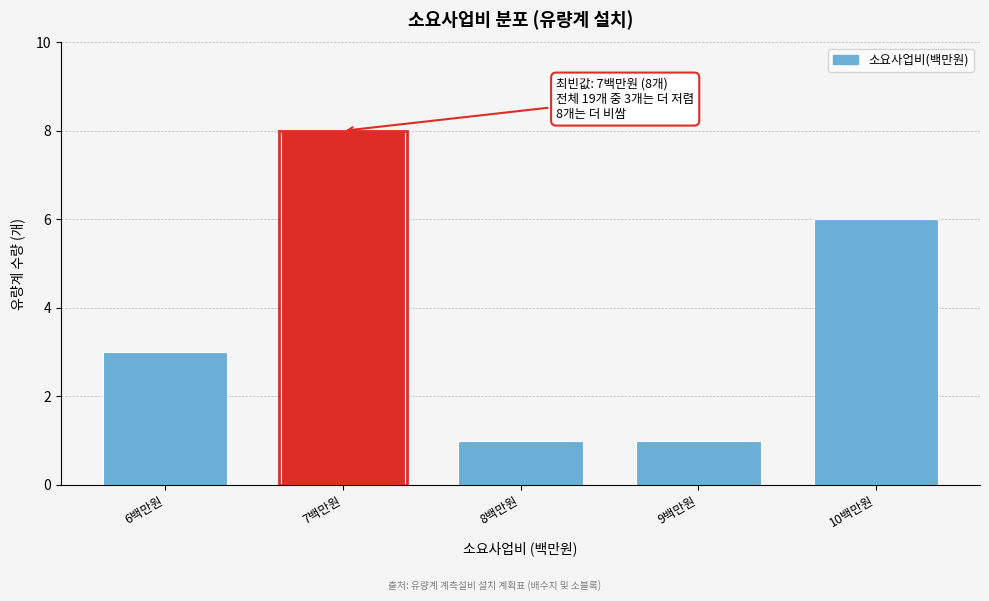

Reading left to right, what are all the values shown in this chart?

3	8	1	1	6